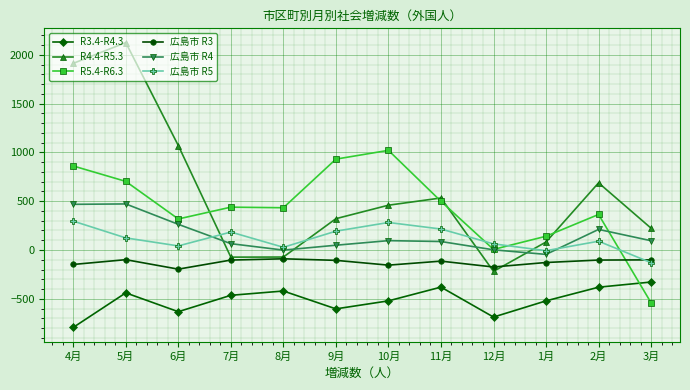

How many data points in 広島市 R3 are above -106?

5